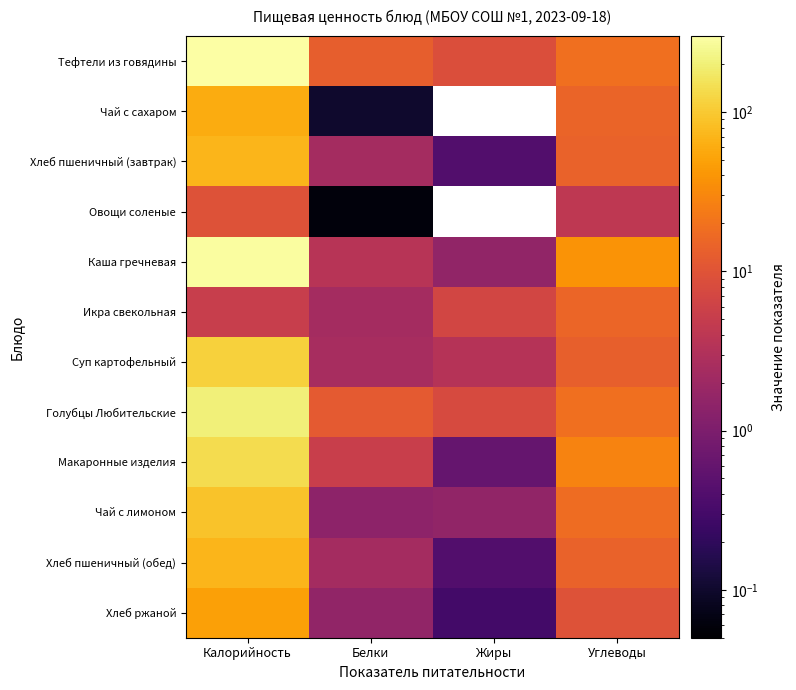

What is the total value across all series at Углеводы?

208.3